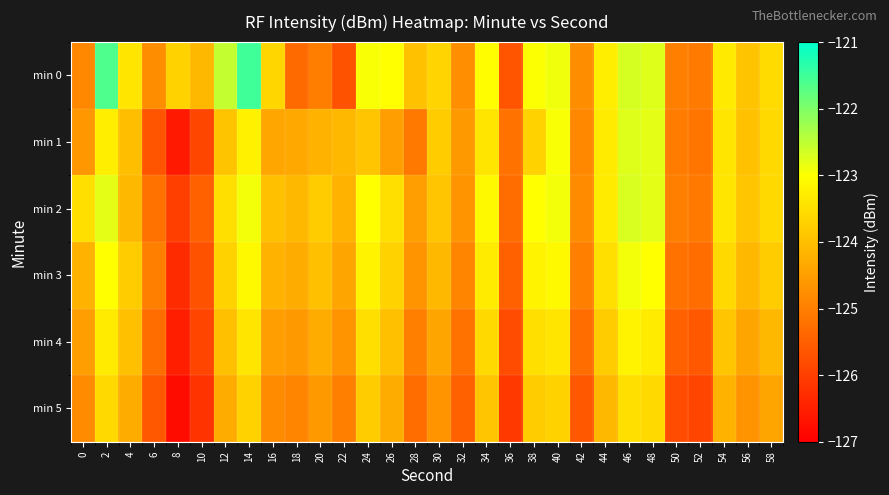

Between 8 and 26, which is larger?

26